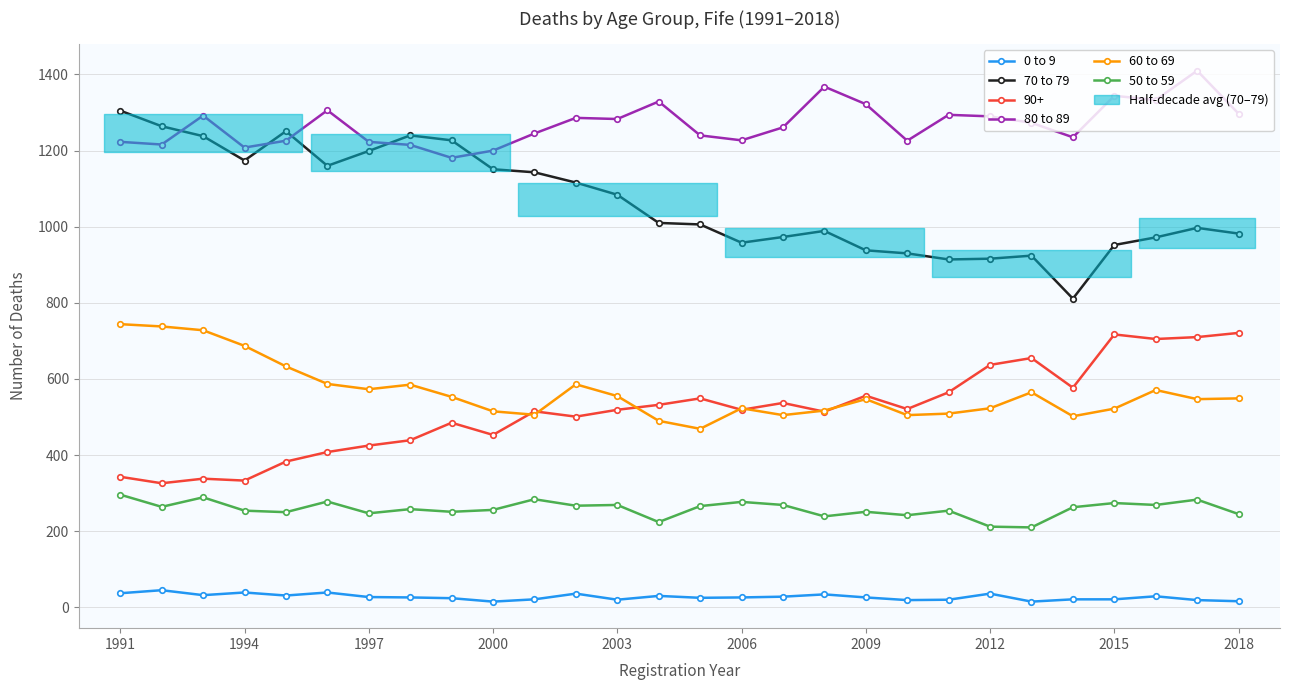

How many series are shown in this chart?

5